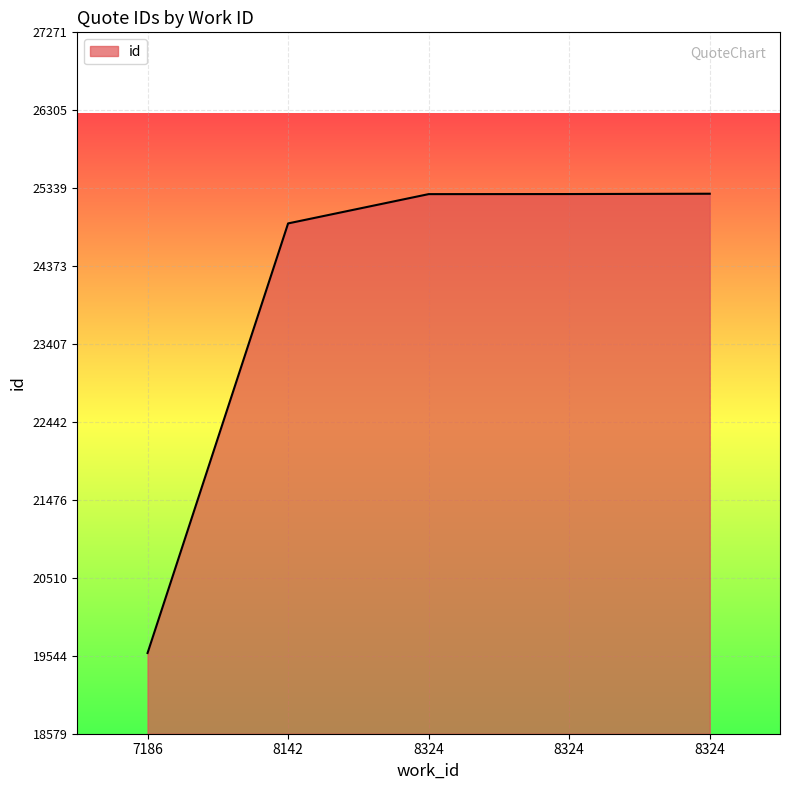

Does the chart have visible grid lines?

Yes